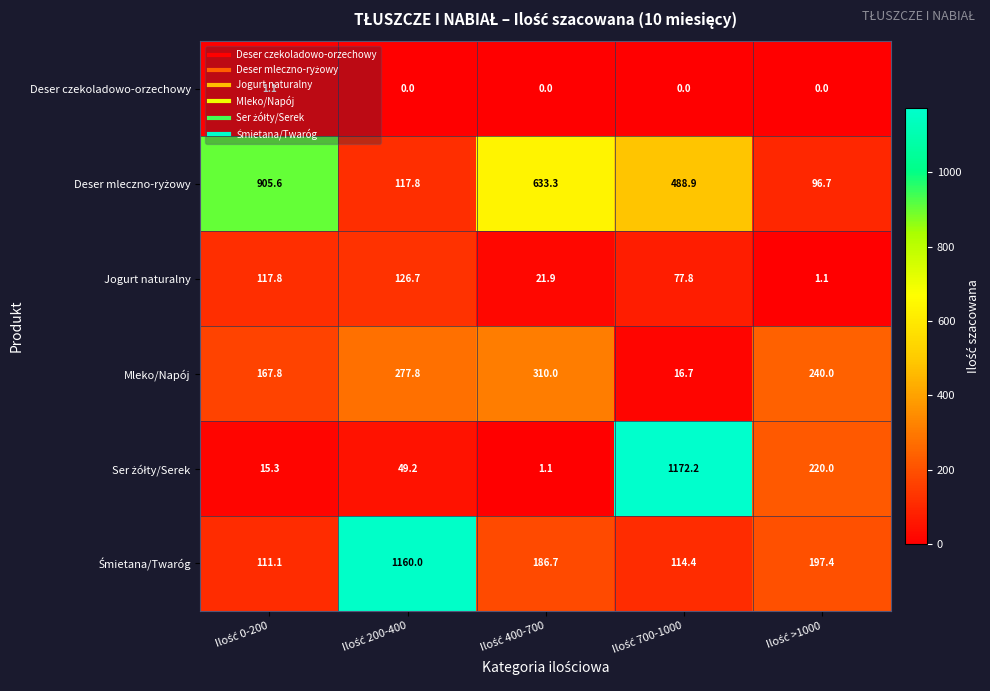

What is the sum of all Mleko/Napój values?

1012.3